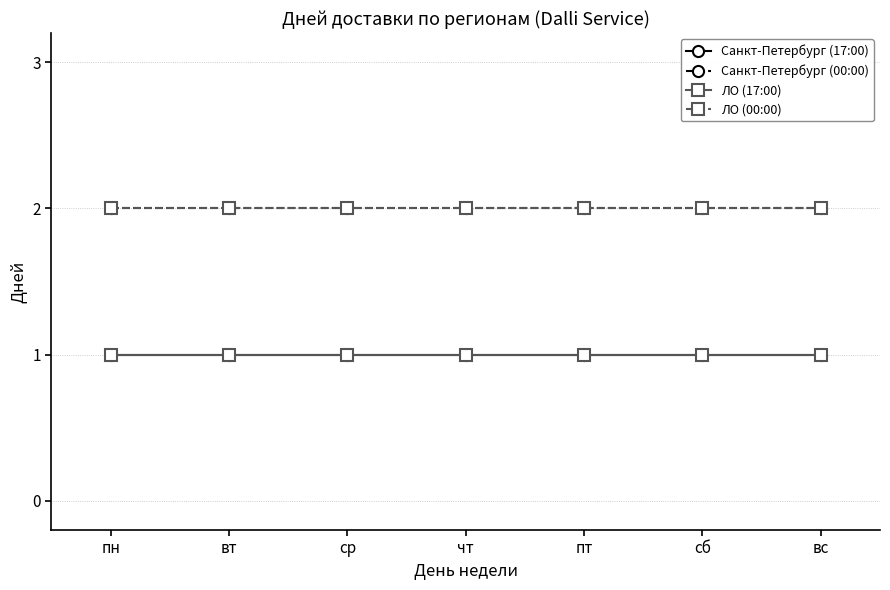

At which category is the sum across all series the highest?

пн